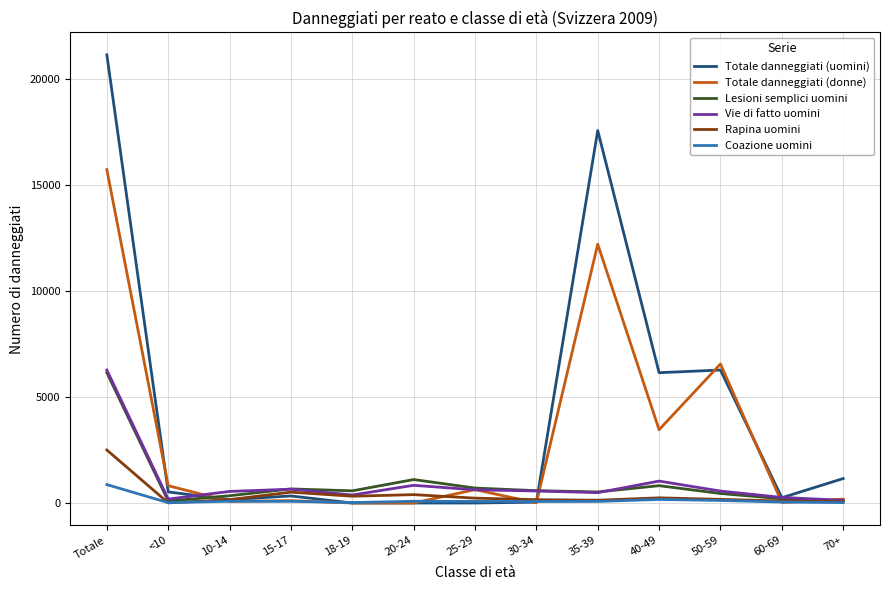

Which series has the widest spread of values?

Totale danneggiati (uomini)